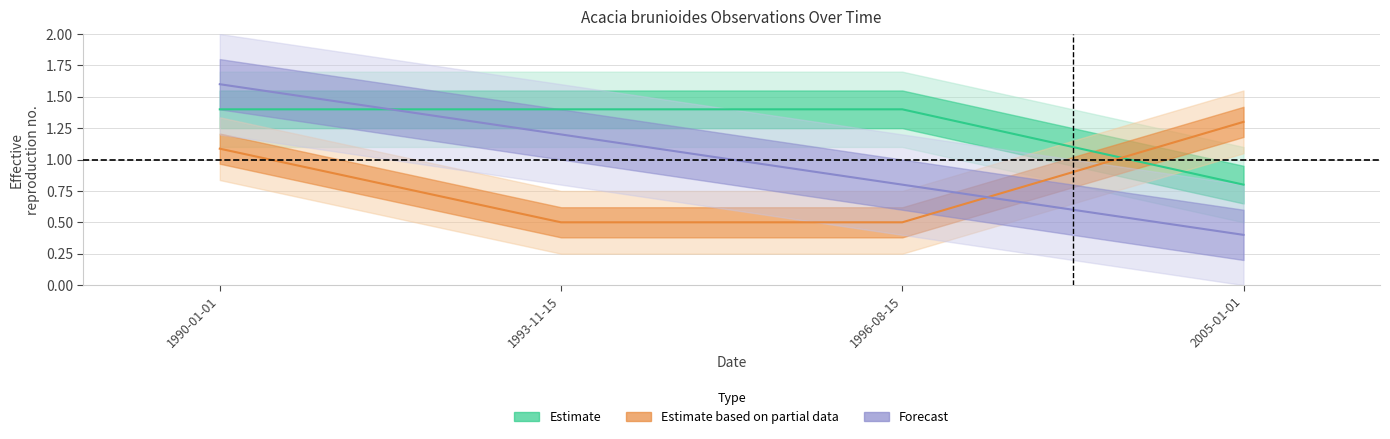

Which category has the lowest value in the Estimate series?

2005-01-01